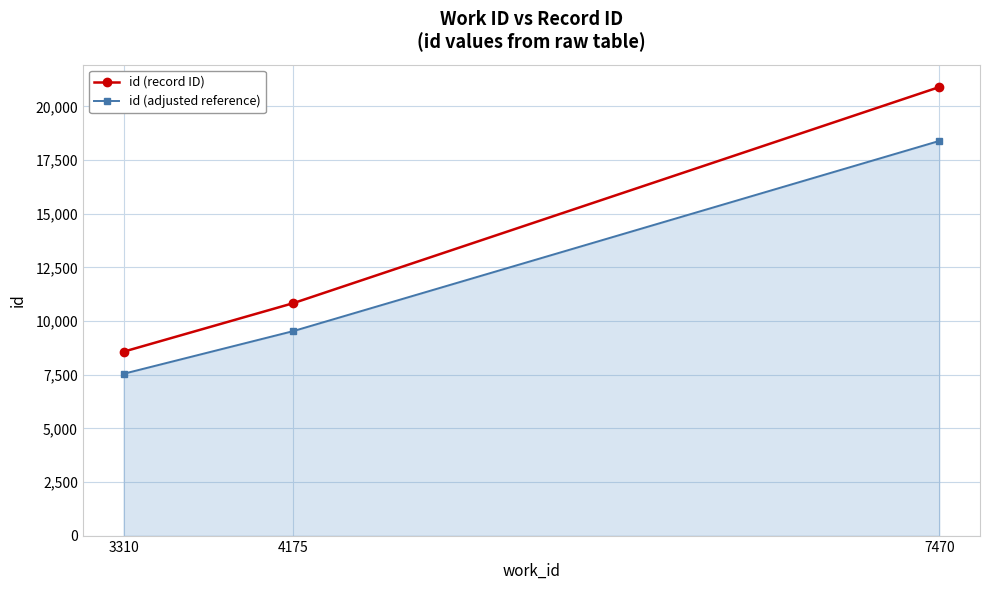

Reading left to right, transcribe all the data shown in this chart.

id (record ID): 3310=8576.0	4175=10834.0	7470=20899.0
id (adjusted reference): 3310=7546.9	4175=9533.9	7470=18391.1